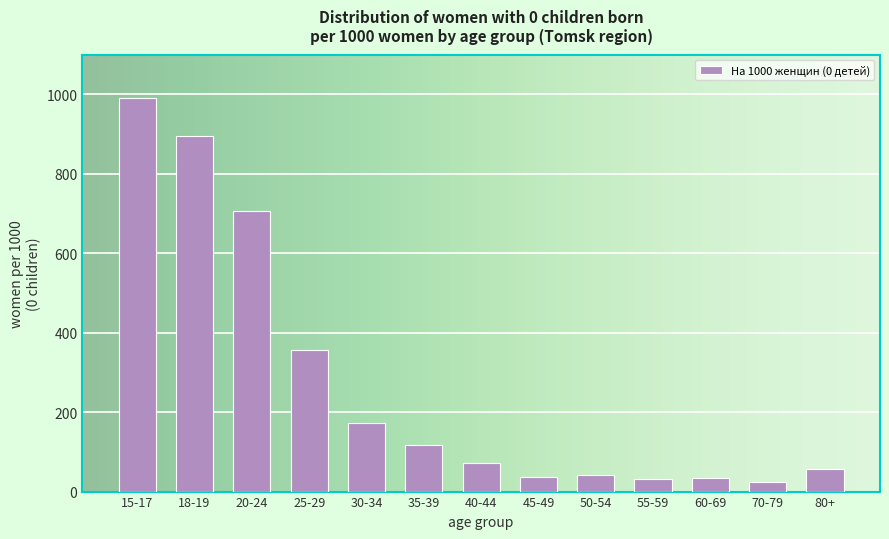

Which label corresponds to the largest value in the chart?

15-17